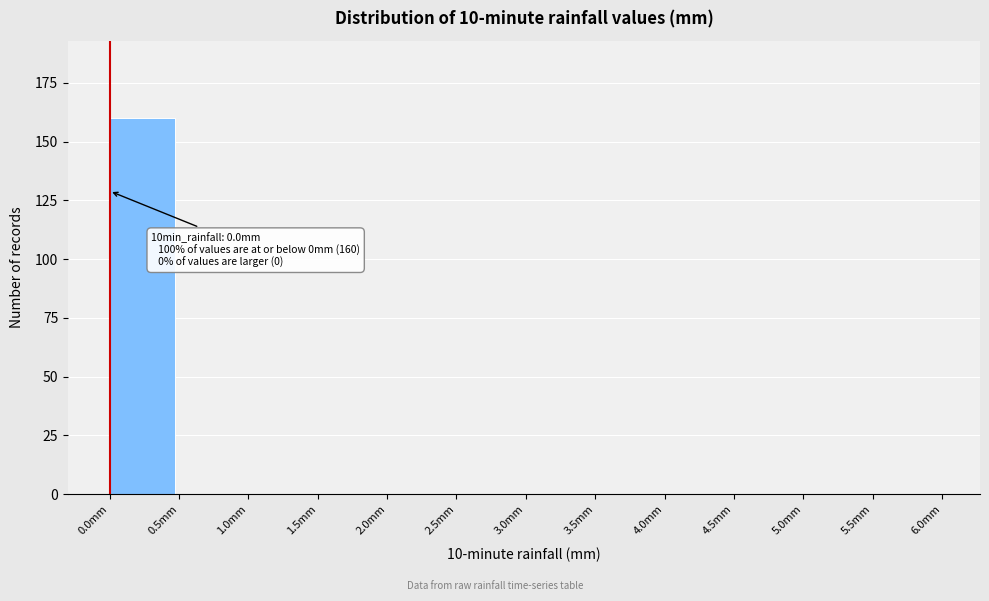

Which range on the x-axis has the tallest bar?

0.0 to 0.5